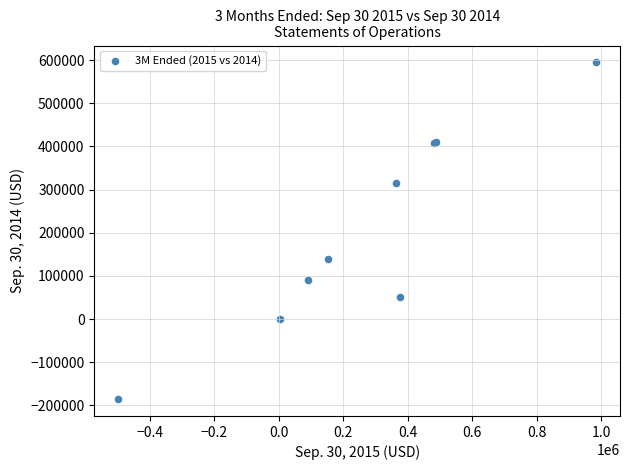

What Y value in the scatter plot is closest to 204501?

138528